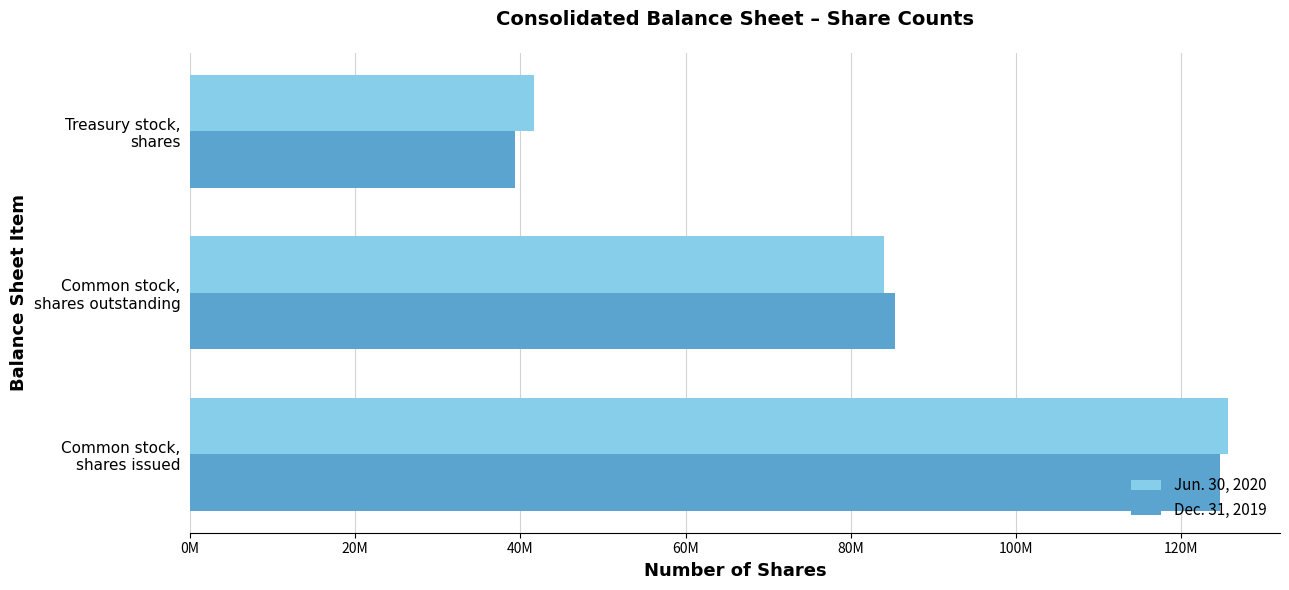

At which category is the sum across all series the highest?

Common stock,
shares issued